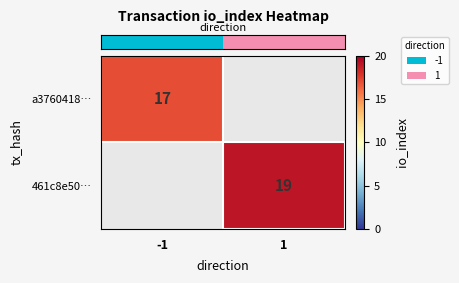

How many distinct data groups are displayed?

2